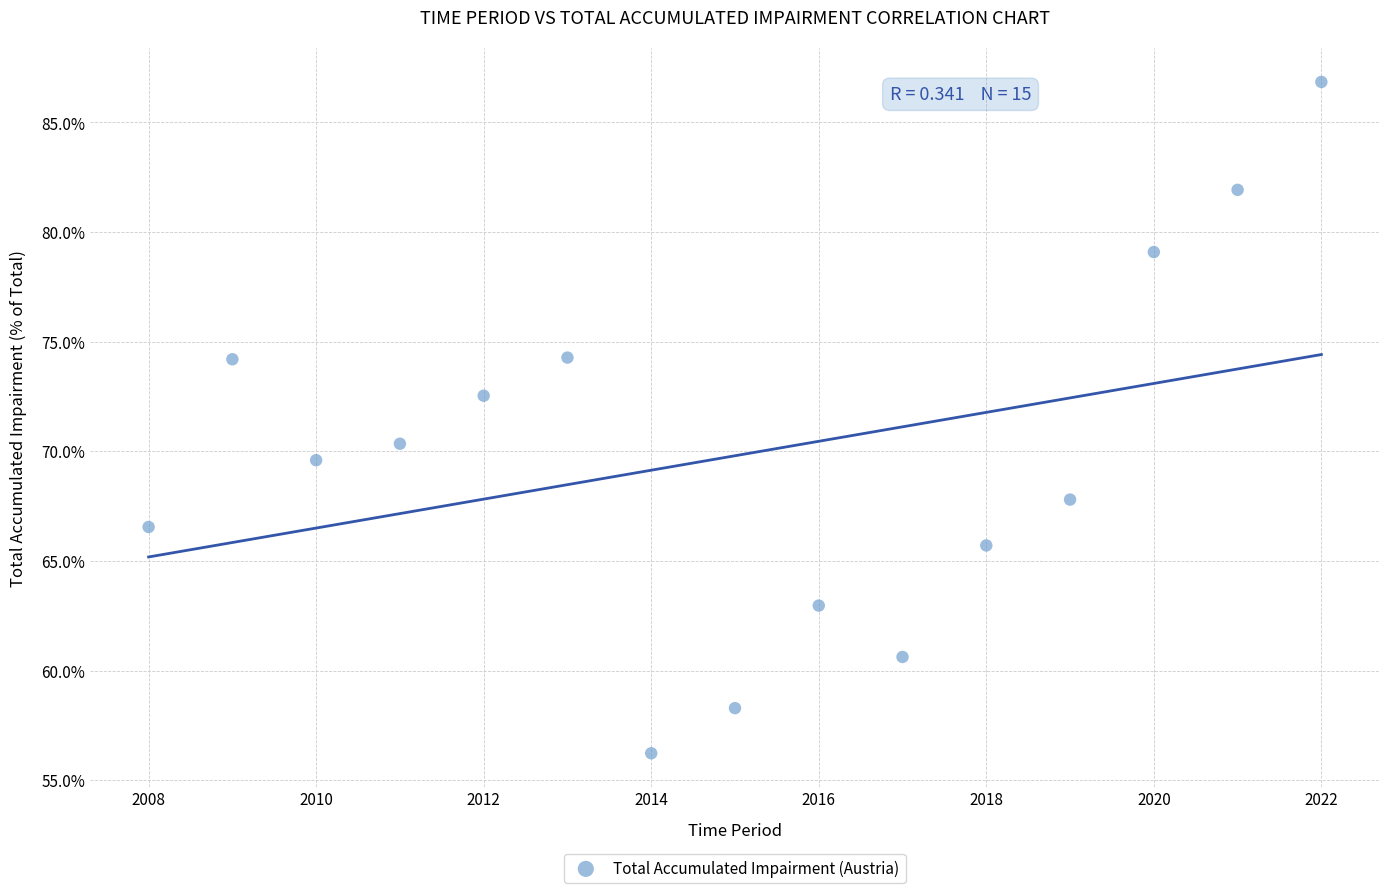

What is the range of Y values (max minus min)?

30.6